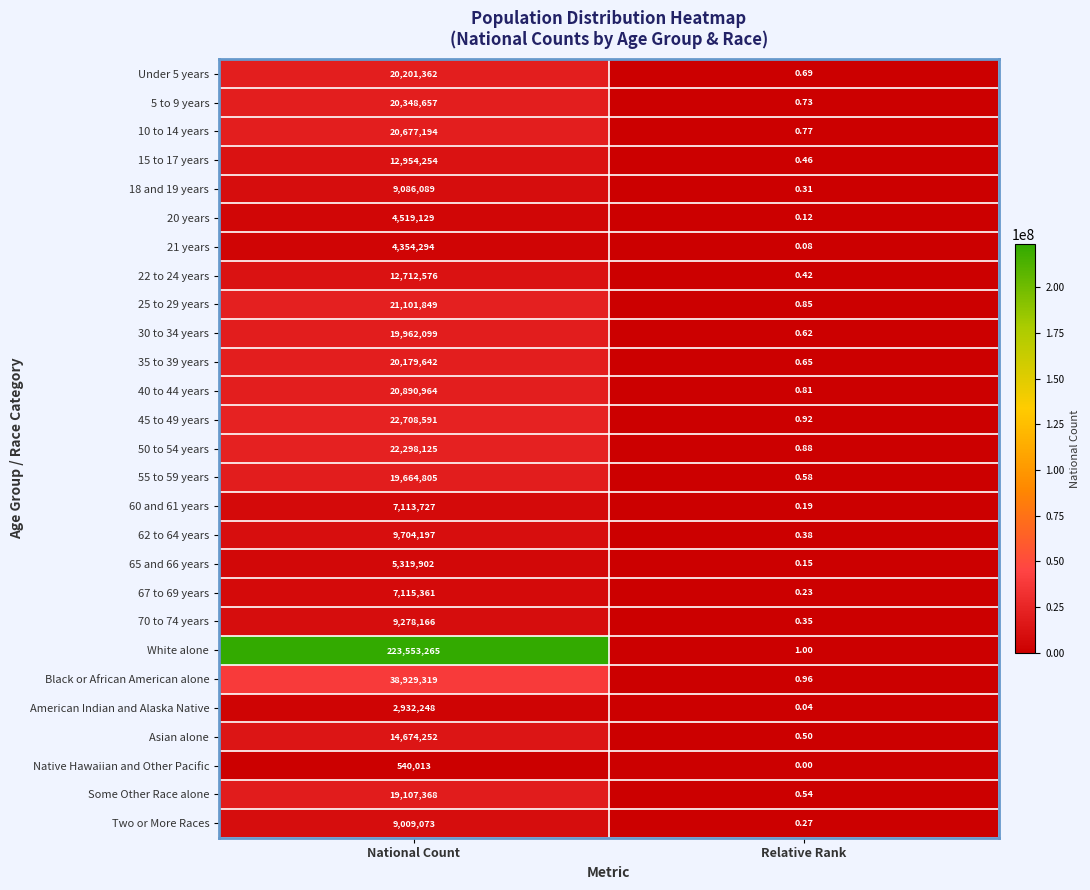

At which label does 35 to 39 years reach its peak?

National Count